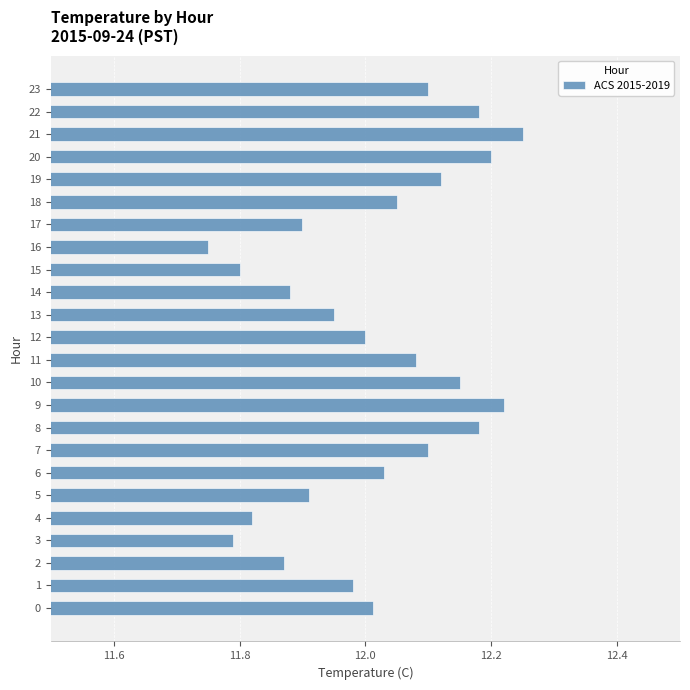

Which label corresponds to the smallest value in the chart?

16